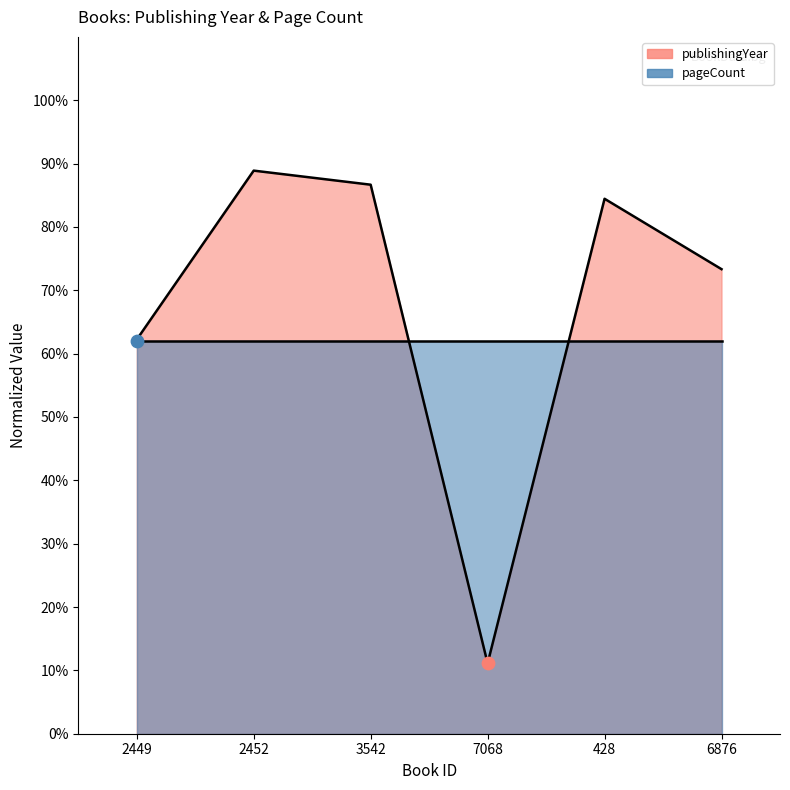

Which has a higher value, 2449 or 428?

428